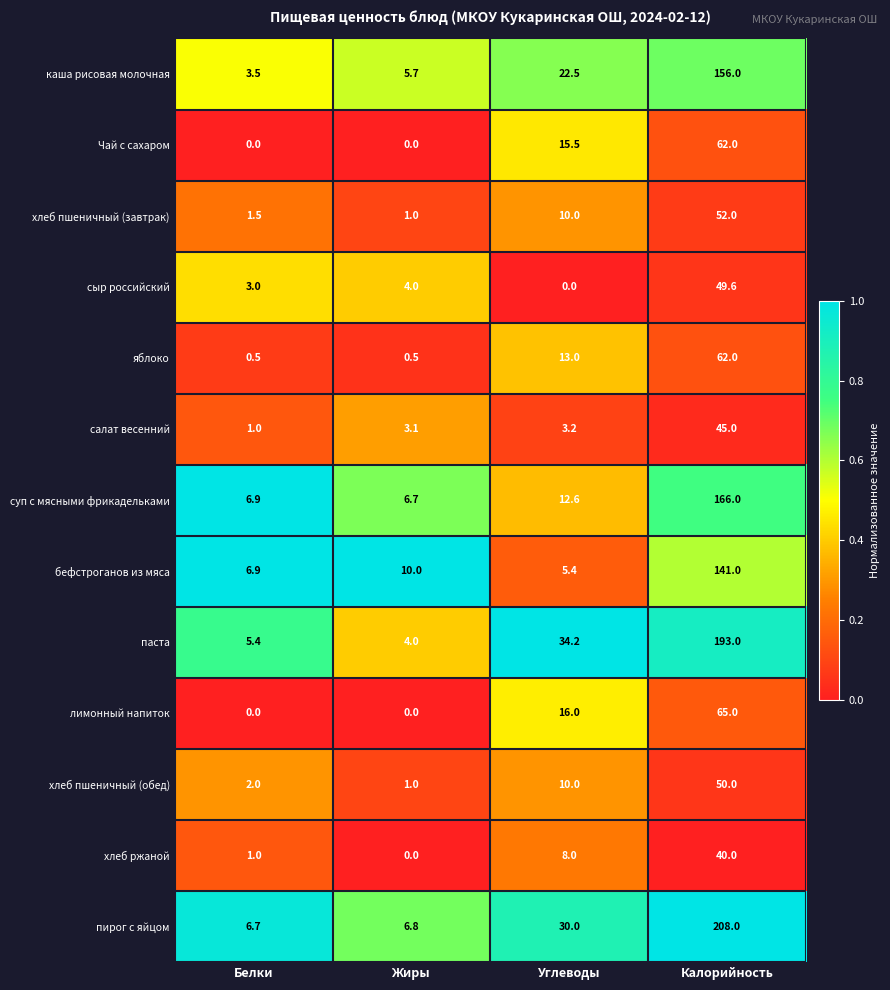

Where is пирог с яйцом nearest to the value 107?

Углеводы